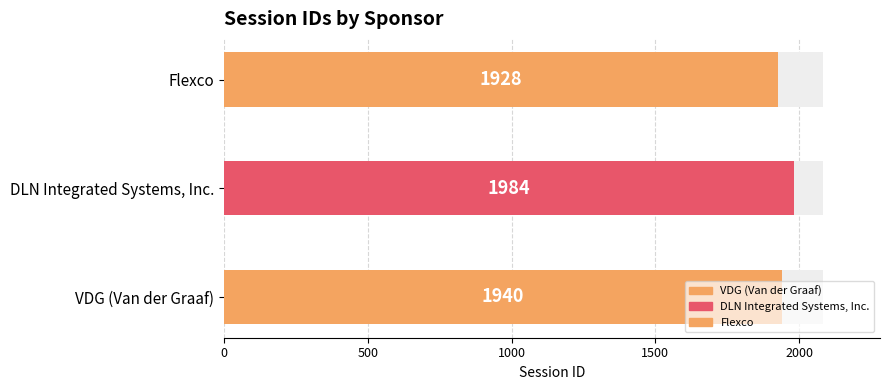

Reading left to right, transcribe all the data shown in this chart.

VDG (Van der Graaf)=1940	DLN Integrated Systems, Inc.=1984	Flexco=1928